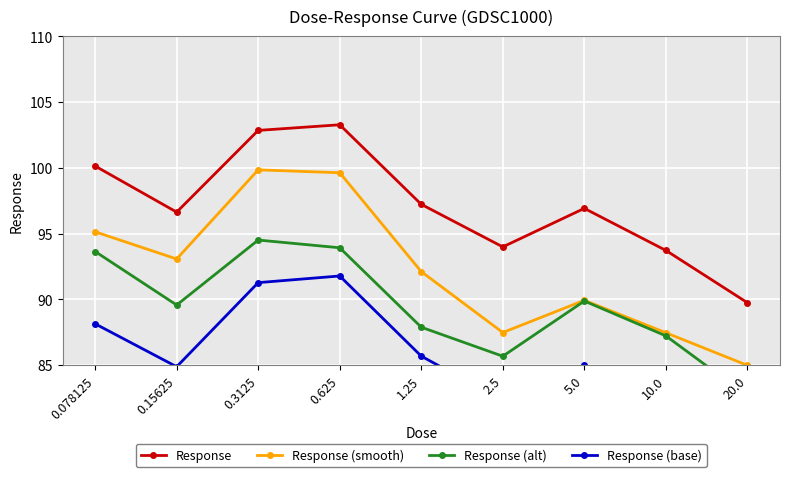

Where is the first local maximum for Response?

0.625